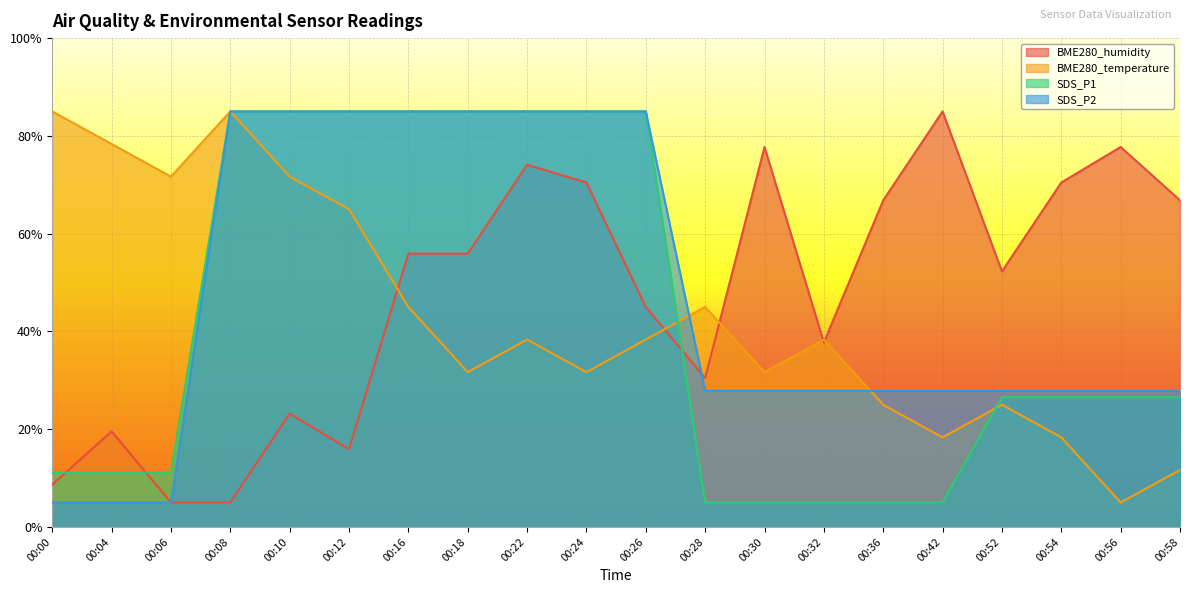

What is the approximate value of BME280_humidity at 00:04?

19.5